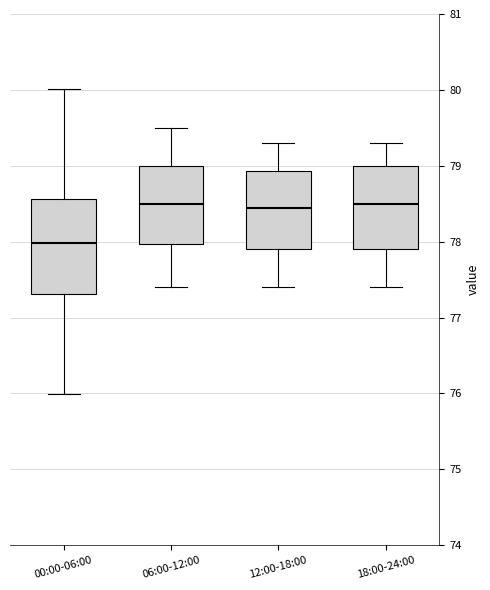

Reading left to right, read every box against the y-axis: the position of its median line, the range the box covers, and the ends of its whiskers. The values are not printed on the chart, so give them approximately, as read against the axis.

00:00-06:00: median 78.0, box 77.3 to 78.6, whiskers 76.0 to 80.0
06:00-12:00: median 78.5, box 78.0 to 79.0, whiskers 77.4 to 79.5
12:00-18:00: median 78.5, box 77.9 to 78.9, whiskers 77.4 to 79.3
18:00-24:00: median 78.5, box 77.9 to 79.0, whiskers 77.4 to 79.3